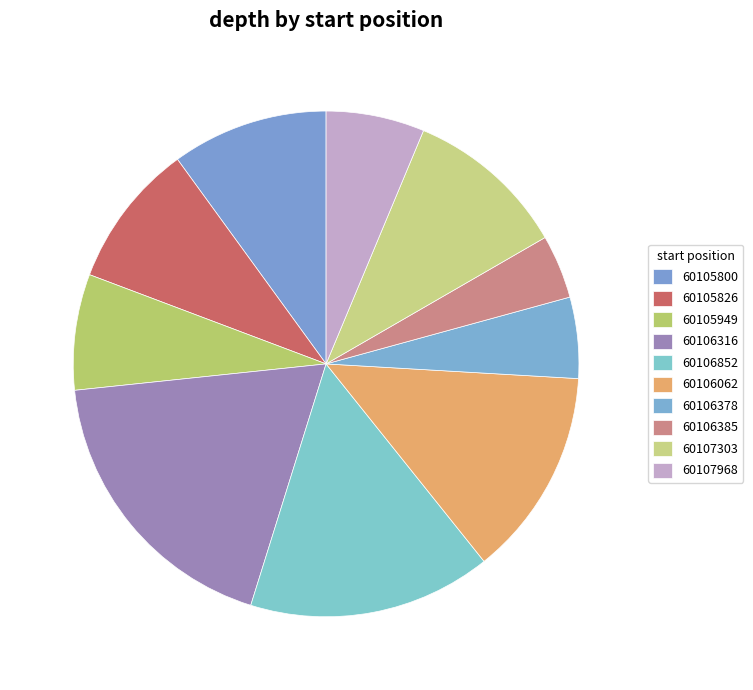

How many slices are in this pie chart?

10